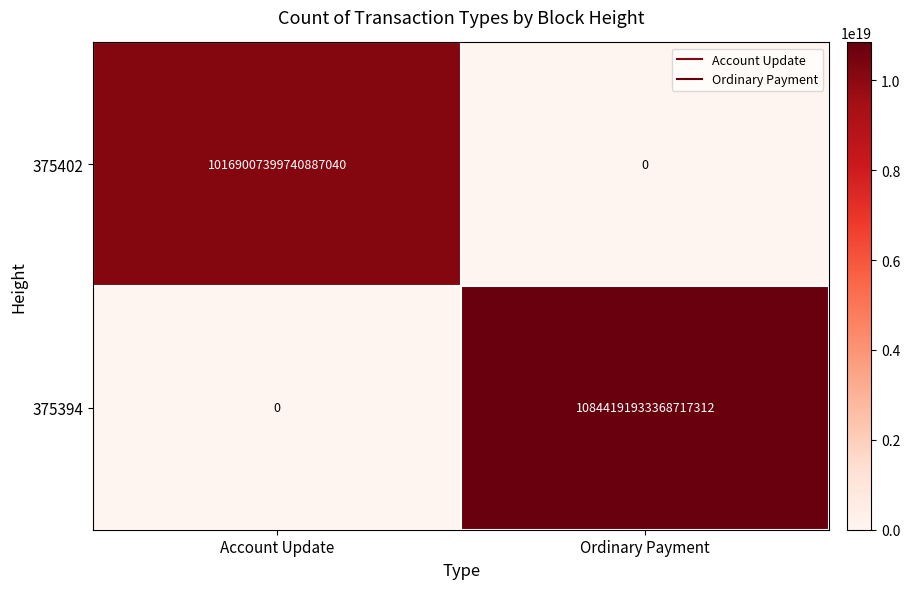

The value of 375394 at Ordinary Payment is 10844191933368717312. True or false?

True